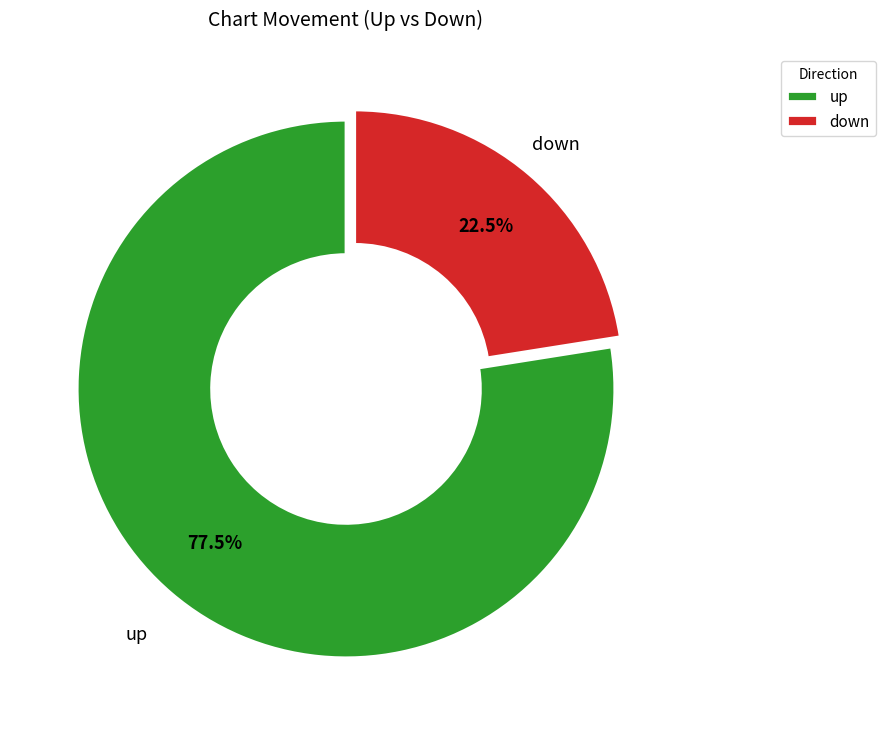

To the nearest percent, what is the difference between the up and down slice percentages?

55%